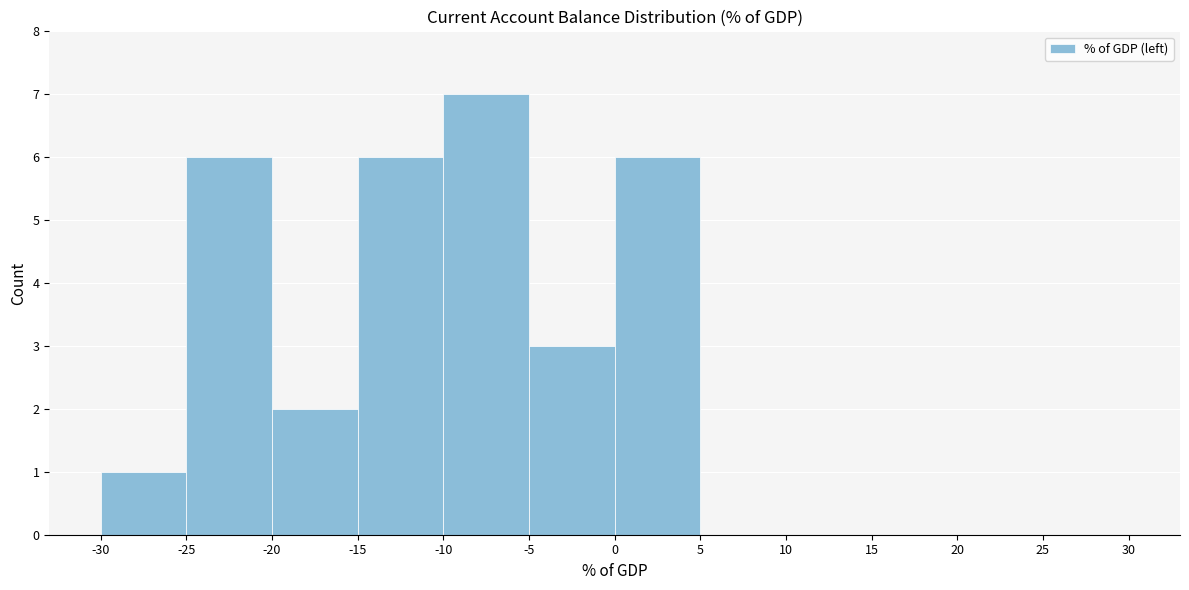

What is the height of the bar covering -15 to -10 on the x-axis? The values are not printed on the chart, so give them approximately, as read against the axis.

6